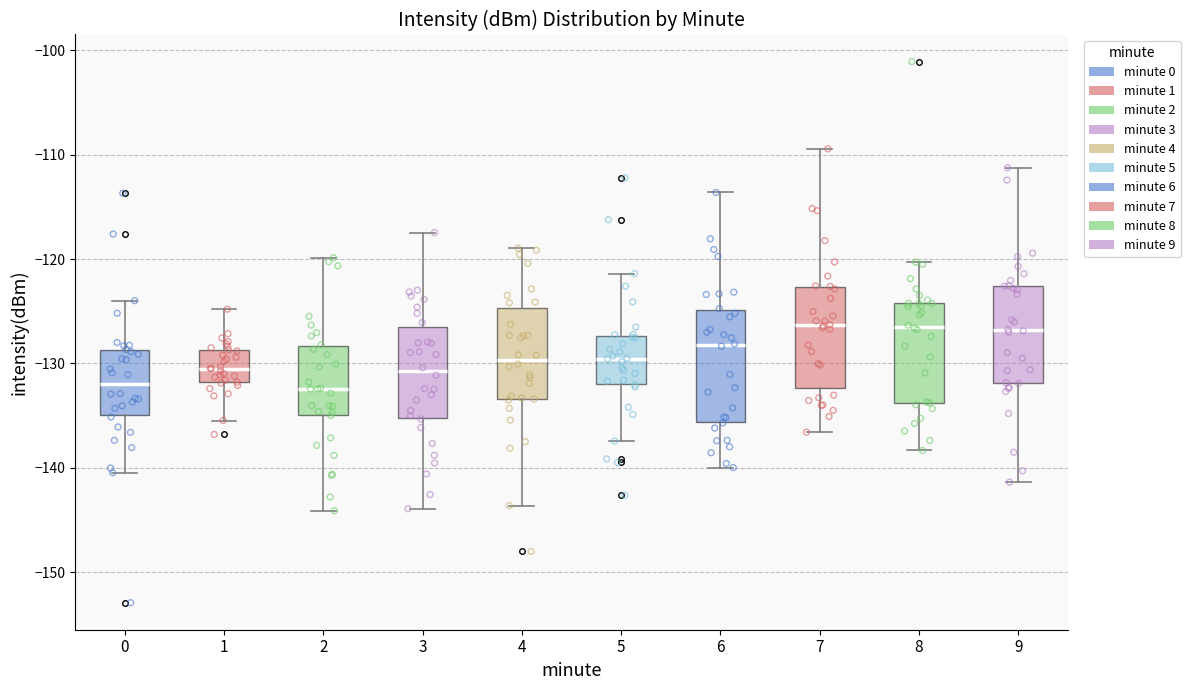

Reading left to right, read every box against the y-axis: the position of its median line, the range the box covers, and the ends of its whiskers. The values are not printed on the chart, so give them approximately, as read against the axis.

0: median -132, box -135 to -129, whiskers -140 to -124
1: median -130, box -132 to -129, whiskers -135 to -125
2: median -132, box -135 to -128, whiskers -144 to -120
3: median -131, box -135 to -127, whiskers -144 to -117
4: median -130, box -133 to -125, whiskers -144 to -119
5: median -130, box -132 to -127, whiskers -137 to -121
6: median -128, box -136 to -125, whiskers -140 to -114
7: median -126, box -132 to -123, whiskers -137 to -109
8: median -126, box -134 to -124, whiskers -138 to -120
9: median -127, box -132 to -123, whiskers -141 to -111